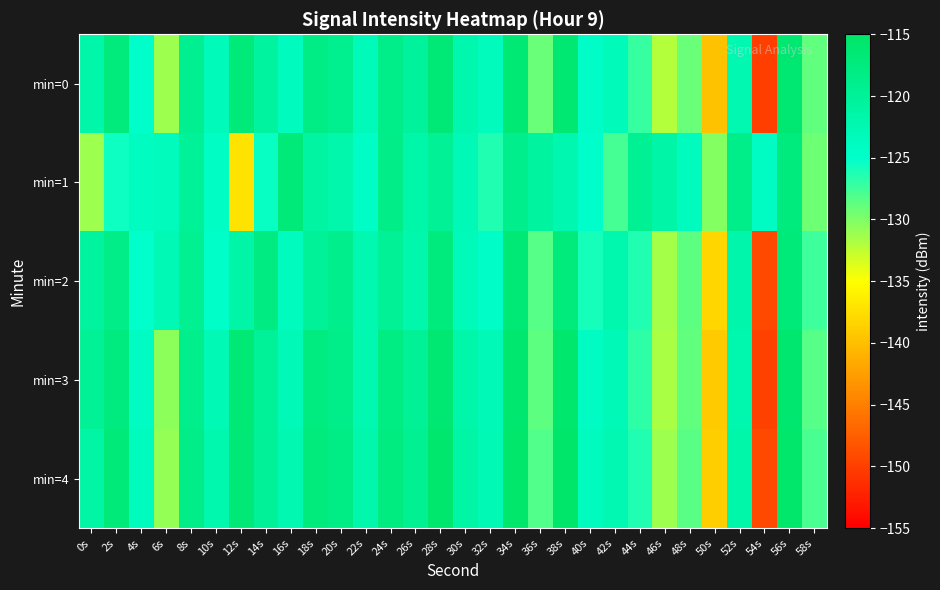

Reading right to left, transcribe all the data shown in this chart.

min=0: 58s=-128.8	56s=-116.3	54s=-150.1	52s=-122.5	50s=-139.7	48s=-129.2	46s=-132.1	44s=-127.2	42s=-123.4	40s=-124.6	38s=-116.1	36s=-129.1	34s=-116.4	32s=-123.6	30s=-122.1	28s=-116.8	26s=-120.4	24s=-118.7	22s=-123.3	20s=-119.2	18s=-118.2	16s=-123.7	14s=-120.7	12s=-117.1	10s=-123.4	8s=-119.3	6s=-131.2	4s=-124.9	2s=-117.2	0s=-121.6
min=1: 58s=-129.3	56s=-117.5	54s=-124.1	52s=-118.7	50s=-130.2	48s=-123.9	46s=-121.4	44s=-119.6	42s=-127.8	40s=-125.0	38s=-122.3	36s=-120.5	34s=-118.9	32s=-126.4	30s=-123.1	28s=-119.8	26s=-121.7	24s=-118.3	22s=-124.5	20s=-122.0	18s=-121.1	16s=-117.0	14s=-125.4	12s=-137.1	10s=-124.3	8s=-120.1	6s=-123.5	4s=-124.0	2s=-125.6	0s=-131.2
min=2: 58s=-127.4	56s=-116.9	54s=-149.1	52s=-121.8	50s=-138.2	48s=-128.7	46s=-131.5	44s=-126.4	42s=-122.1	40s=-125.9	38s=-117.2	36s=-128.3	34s=-116.8	32s=-124.6	30s=-123.2	28s=-117.5	26s=-121.9	24s=-119.7	22s=-122.4	20s=-118.8	18s=-120.1	16s=-123.6	14s=-117.9	12s=-121.3	10s=-124.8	8s=-119.4	6s=-122.7	4s=-125.1	2s=-118.3	0s=-120.5
min=3: 58s=-128.3	56s=-116.0	54s=-149.7	52s=-122.1	50s=-139.2	48s=-128.9	46s=-131.7	44s=-126.8	42s=-123.0	40s=-124.1	38s=-115.8	36s=-128.7	34s=-116.0	32s=-123.0	30s=-121.6	28s=-116.2	26s=-119.8	24s=-118.1	22s=-122.5	20s=-118.6	18s=-117.8	16s=-122.9	14s=-120.1	12s=-116.5	10s=-122.7	8s=-118.9	6s=-130.5	4s=-124.2	2s=-117.6	0s=-119.8
min=4: 58s=-127.9	56s=-115.7	54s=-149.3	52s=-121.7	50s=-138.9	48s=-128.5	46s=-131.2	44s=-126.3	42s=-122.6	40s=-123.8	38s=-115.5	36s=-128.2	34s=-115.7	32s=-122.7	30s=-121.2	28s=-115.9	26s=-119.5	24s=-117.7	22s=-122.0	20s=-118.2	18s=-117.3	16s=-122.4	14s=-119.9	12s=-116.8	10s=-122.1	8s=-118.4	6s=-130.8	4s=-123.7	2s=-116.9	0s=-121.1